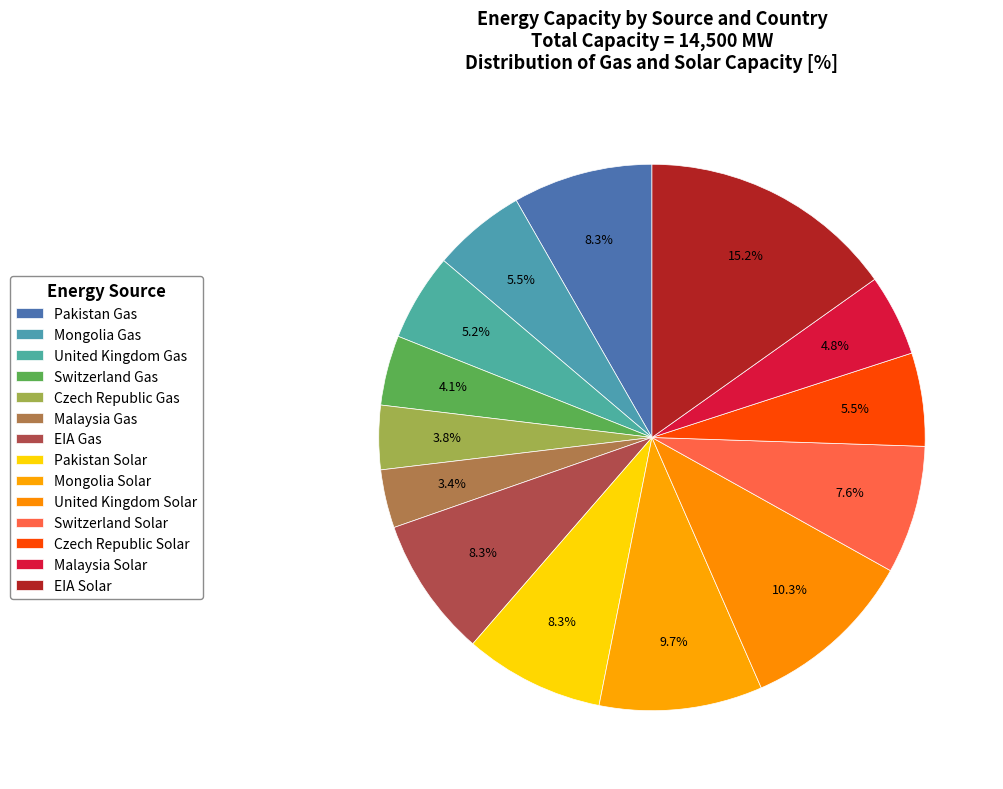

How many slices are in this pie chart?

14